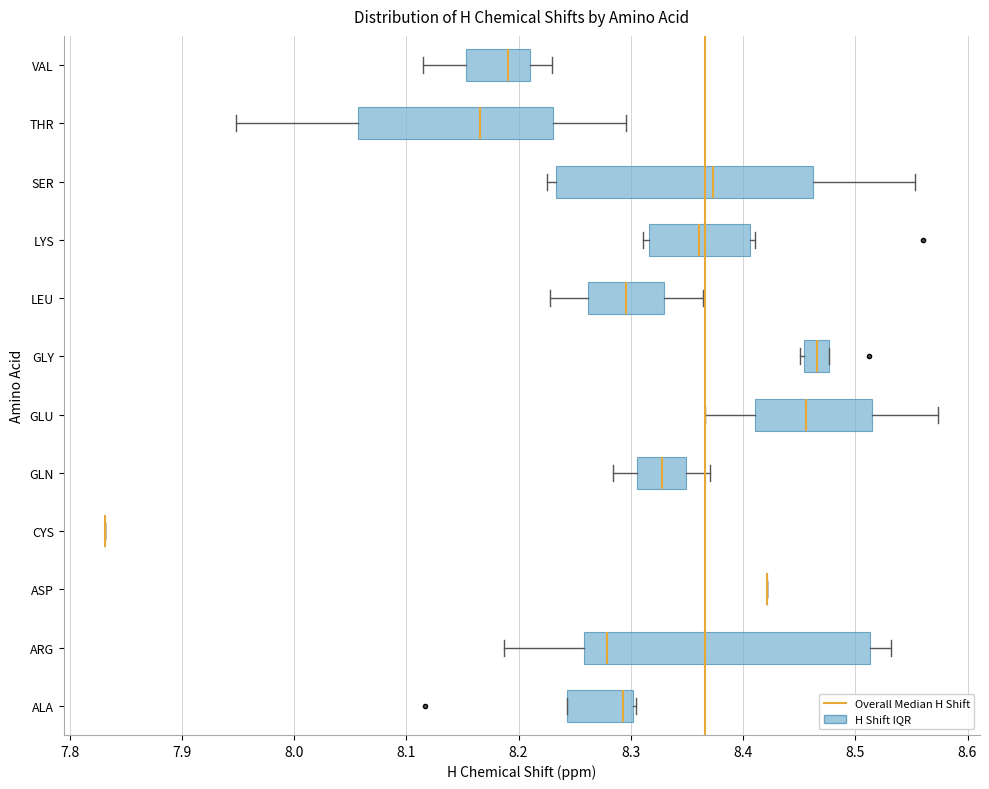

Reading bottom to top, read every box against the x-axis: the position of its median line, the range the box covers, and the ends of its whiskers. The values are not printed on the chart, so give them approximately, as read against the axis.

ALA: median 8.29, box 8.24 to 8.30, whiskers 8.24 to 8.31
ARG: median 8.28, box 8.26 to 8.51, whiskers 8.19 to 8.53
ASP: box collapsed to a line at 8.42, whiskers 8.42 to 8.42
CYS: box collapsed to a line at 7.83, whiskers 7.83 to 7.83
GLN: median 8.33, box 8.31 to 8.35, whiskers 8.28 to 8.37
GLU: median 8.46, box 8.41 to 8.52, whiskers 8.37 to 8.57
GLY: median 8.47, box 8.45 to 8.48, whiskers 8.45 (just left of the box's left edge) to 8.48
LEU: median 8.30, box 8.26 to 8.33, whiskers 8.23 to 8.36
LYS: median 8.36, box 8.32 to 8.41, whiskers 8.31 to 8.41 (just right of the box's right edge)
SER: median 8.37, box 8.23 to 8.46, whiskers 8.23 (just left of the box's left edge) to 8.55
THR: median 8.17, box 8.06 to 8.23, whiskers 7.95 to 8.30
VAL: median 8.19, box 8.15 to 8.21, whiskers 8.12 to 8.23